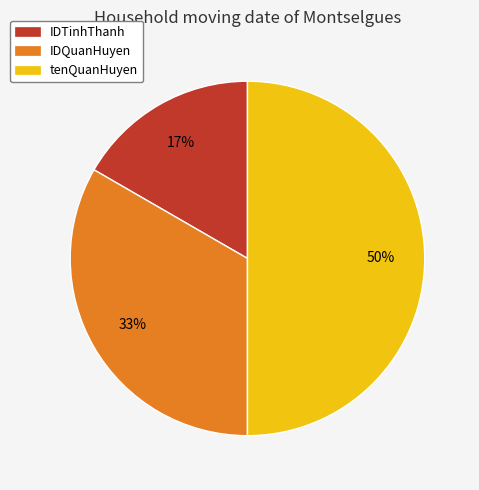

Is it true that IDQuanHuyen is 33% of the pie?

True